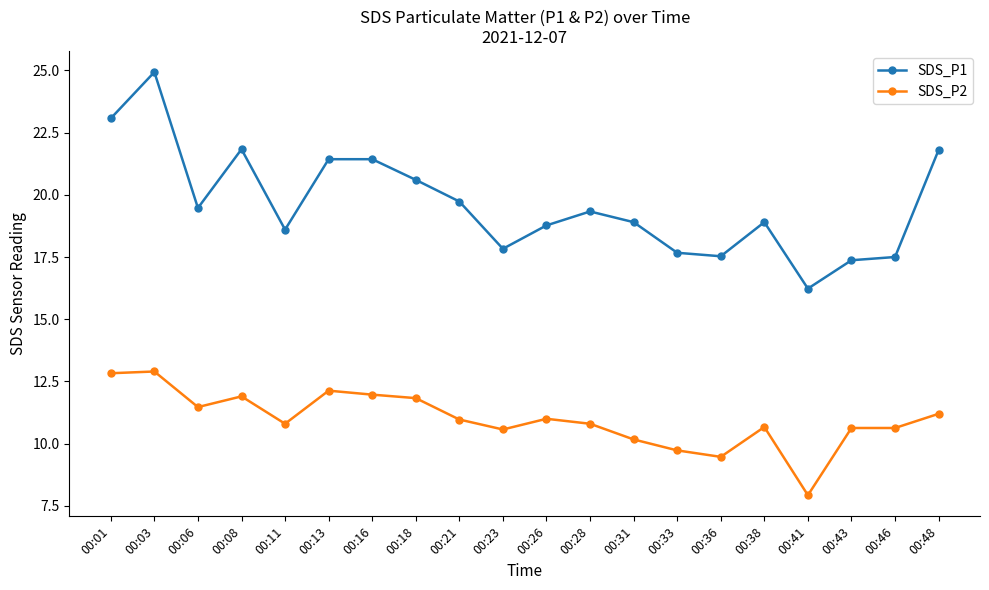

Does the chart display data point markers on the line(s)?

Yes